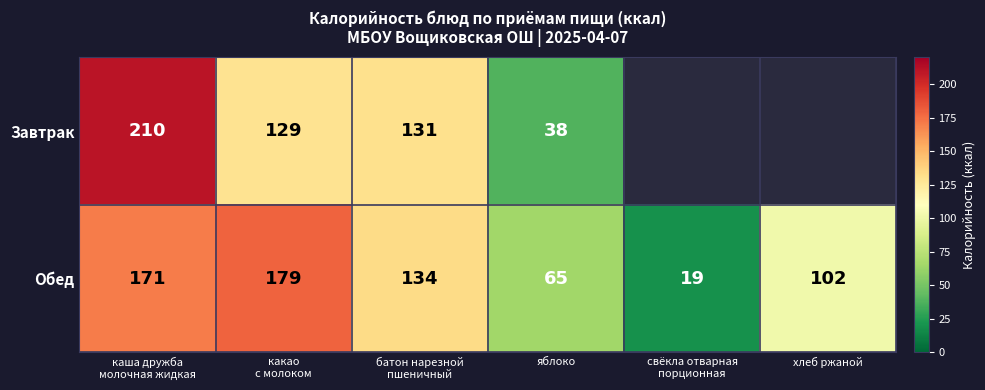

At which category does the chart reach its peak across all series?

каша дружба
молочная жидкая